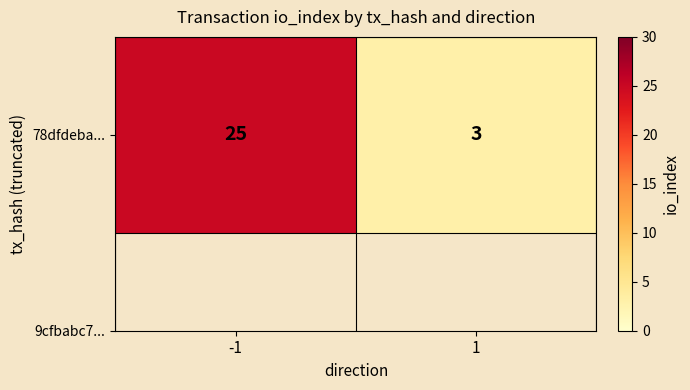

How many series are shown in this chart?

1